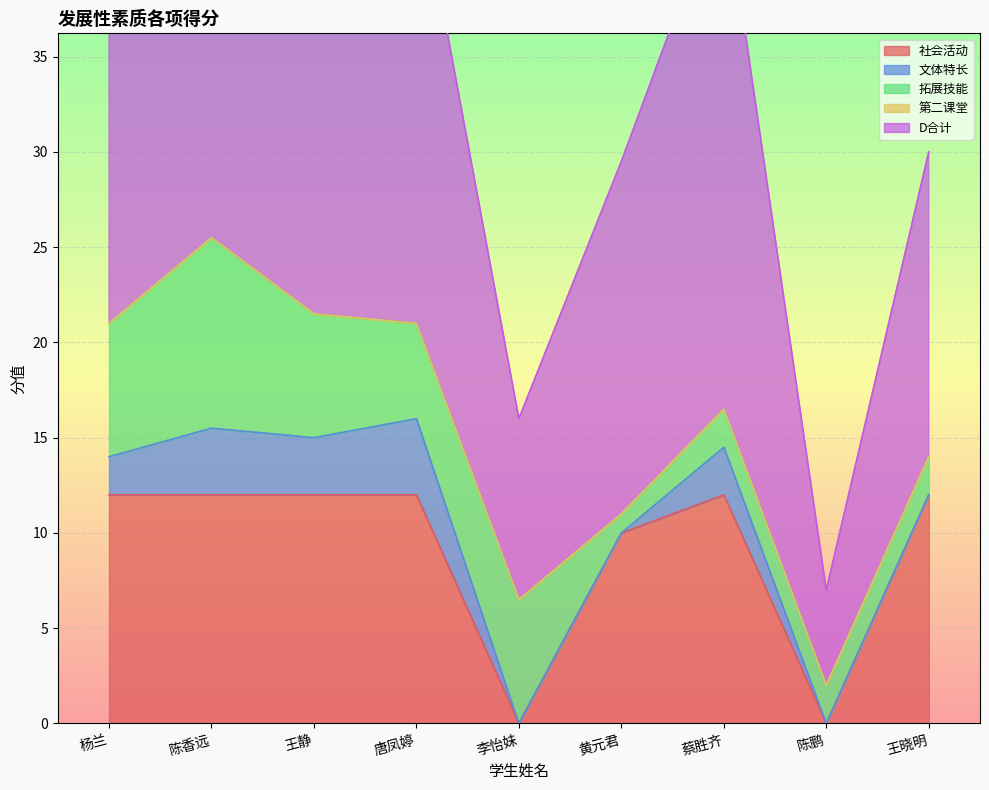

Where does the 拓展技能 series first go above 5?

杨兰